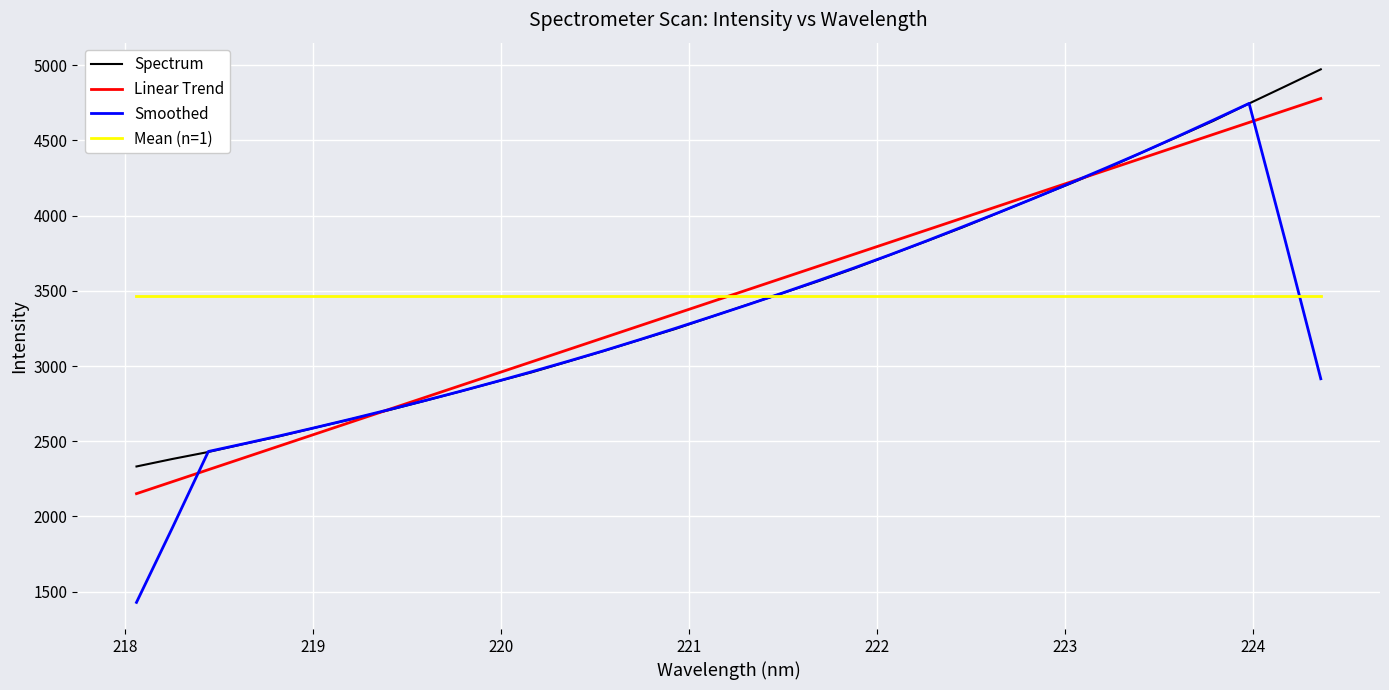

True or false: Linear Trend and Mean (n=1) intersect in this chart.

True